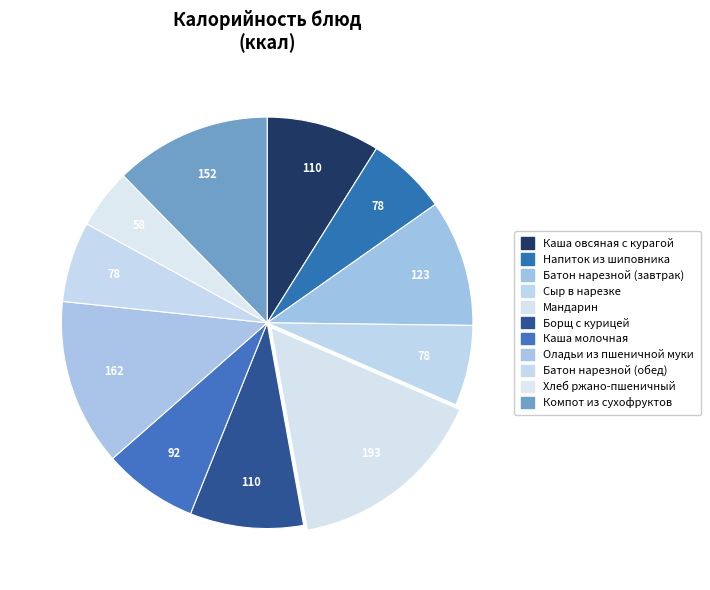

How many slices are in this pie chart?

11